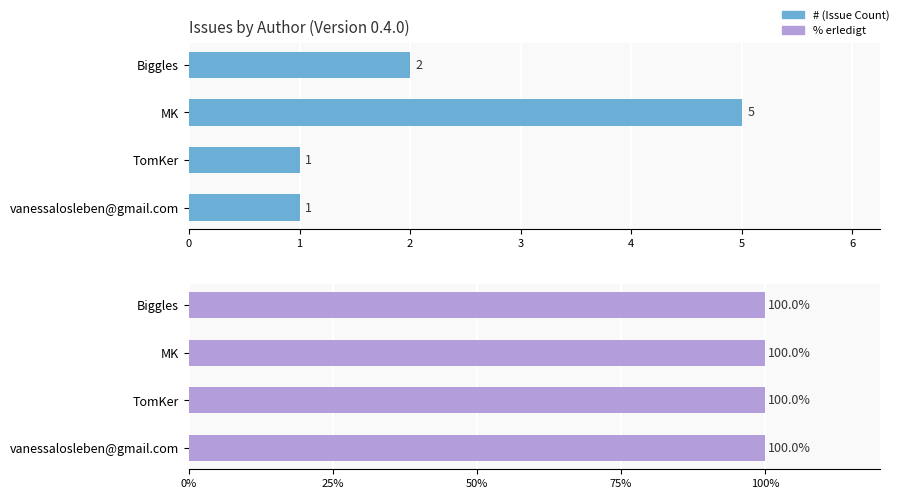

List the series in order of their overall mean, highest first.

#, % erledigt